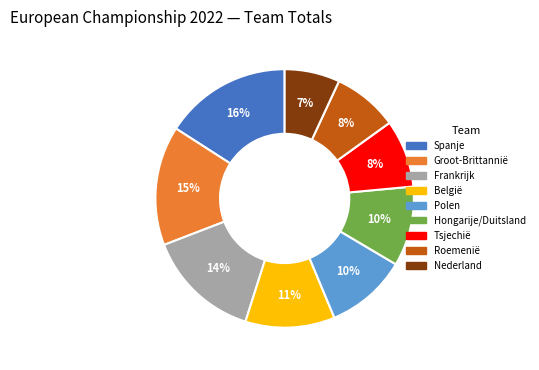

Which category has the smallest portion of the pie?

Nederland